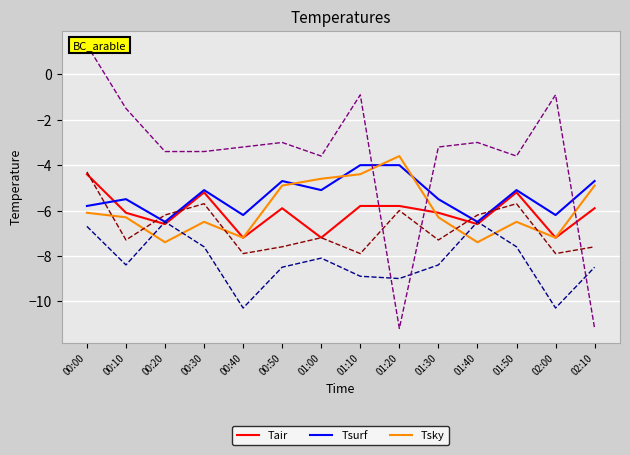

How many data points does each series have?

14